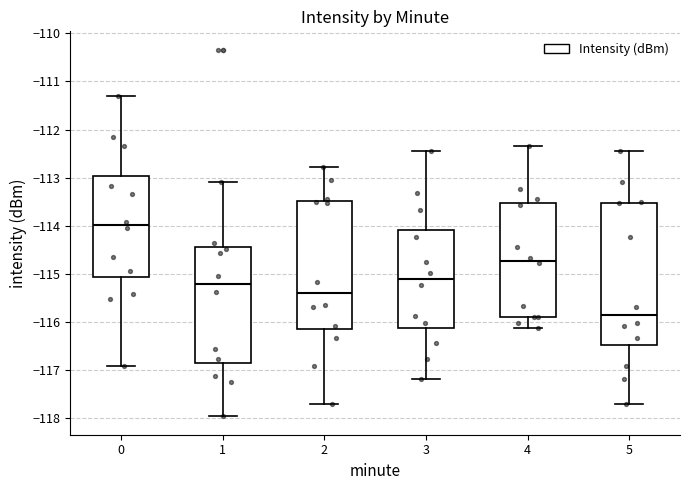

Reading left to right, read every box against the y-axis: the position of its median line, the range the box covers, and the ends of its whiskers. The values are not printed on the chart, so give them approximately, as read against the axis.

0: median -114.0, box -115.1 to -113.0, whiskers -116.9 to -111.3
1: median -115.2, box -116.9 to -114.4, whiskers -118.0 to -113.1
2: median -115.4, box -116.1 to -113.5, whiskers -117.7 to -112.8
3: median -115.1, box -116.1 to -114.1, whiskers -117.2 to -112.4
4: median -114.7, box -115.9 to -113.5, whiskers -116.1 to -112.3
5: median -115.8, box -116.5 to -113.5, whiskers -117.7 to -112.4